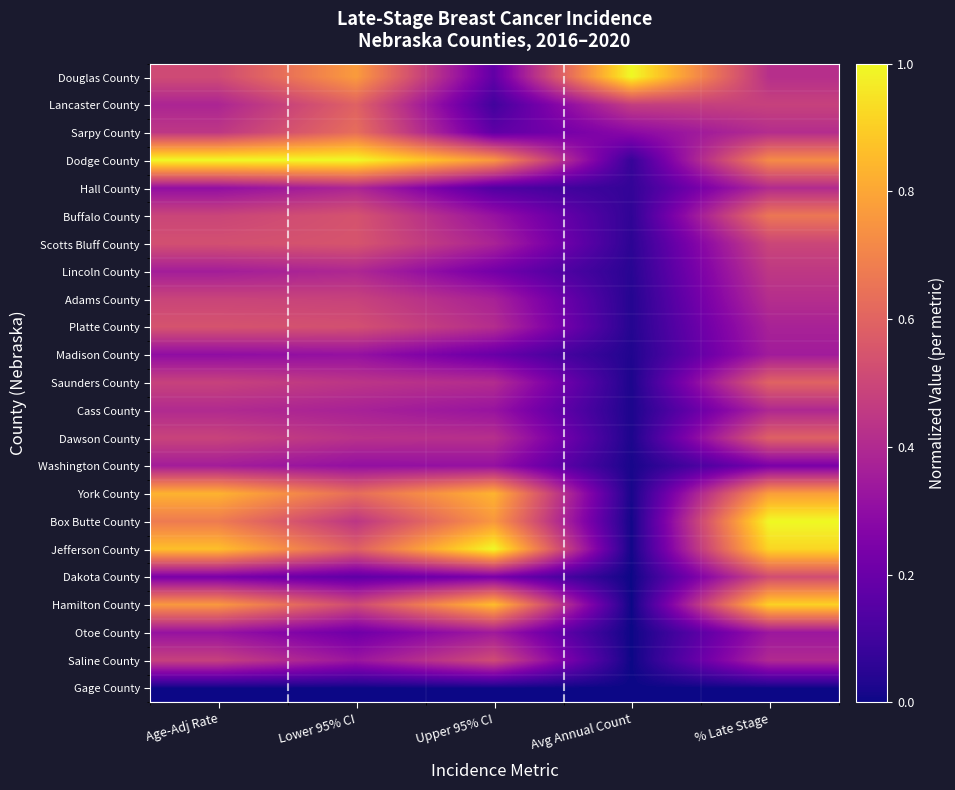

Reading left to right, extract all data points from this chart.

Douglas County: Age-Adj Rate=0.5	Lower 95% CI=0.8	Upper 95% CI=0.2	Avg Annual Count=1.0	% Late Stage=0.4
Lancaster County: Age-Adj Rate=0.4	Lower 95% CI=0.6	Upper 95% CI=0.1	Avg Annual Count=0.5	% Late Stage=0.5
Sarpy County: Age-Adj Rate=0.4	Lower 95% CI=0.6	Upper 95% CI=0.2	Avg Annual Count=0.3	% Late Stage=0.4
Dodge County: Age-Adj Rate=1.0	Lower 95% CI=1.0	Upper 95% CI=0.8	Avg Annual Count=0.1	% Late Stage=0.7
Hall County: Age-Adj Rate=0.3	Lower 95% CI=0.4	Upper 95% CI=0.1	Avg Annual Count=0.1	% Late Stage=0.4
Buffalo County: Age-Adj Rate=0.5	Lower 95% CI=0.5	Upper 95% CI=0.3	Avg Annual Count=0.1	% Late Stage=0.7
Scotts Bluff County: Age-Adj Rate=0.5	Lower 95% CI=0.5	Upper 95% CI=0.4	Avg Annual Count=0.1	% Late Stage=0.5
Lincoln County: Age-Adj Rate=0.4	Lower 95% CI=0.4	Upper 95% CI=0.2	Avg Annual Count=0.0	% Late Stage=0.5
Adams County: Age-Adj Rate=0.5	Lower 95% CI=0.5	Upper 95% CI=0.4	Avg Annual Count=0.0	% Late Stage=0.4
Platte County: Age-Adj Rate=0.5	Lower 95% CI=0.5	Upper 95% CI=0.4	Avg Annual Count=0.0	% Late Stage=0.4
Madison County: Age-Adj Rate=0.3	Lower 95% CI=0.3	Upper 95% CI=0.2	Avg Annual Count=0.0	% Late Stage=0.4
Saunders County: Age-Adj Rate=0.5	Lower 95% CI=0.4	Upper 95% CI=0.4	Avg Annual Count=0.0	% Late Stage=0.6
Cass County: Age-Adj Rate=0.4	Lower 95% CI=0.4	Upper 95% CI=0.3	Avg Annual Count=0.0	% Late Stage=0.4
Dawson County: Age-Adj Rate=0.5	Lower 95% CI=0.4	Upper 95% CI=0.4	Avg Annual Count=0.0	% Late Stage=0.6
Washington County: Age-Adj Rate=0.4	Lower 95% CI=0.3	Upper 95% CI=0.3	Avg Annual Count=0.0	% Late Stage=0.2
York County: Age-Adj Rate=0.8	Lower 95% CI=0.6	Upper 95% CI=0.8	Avg Annual Count=0.0	% Late Stage=0.8
Box Butte County: Age-Adj Rate=0.7	Lower 95% CI=0.4	Upper 95% CI=0.8	Avg Annual Count=0.0	% Late Stage=1.0
Jefferson County: Age-Adj Rate=0.9	Lower 95% CI=0.6	Upper 95% CI=1.0	Avg Annual Count=0.0	% Late Stage=0.9
Dakota County: Age-Adj Rate=0.2	Lower 95% CI=0.2	Upper 95% CI=0.2	Avg Annual Count=0.0	% Late Stage=0.5
Hamilton County: Age-Adj Rate=0.8	Lower 95% CI=0.5	Upper 95% CI=0.9	Avg Annual Count=0.0	% Late Stage=0.9
Otoe County: Age-Adj Rate=0.3	Lower 95% CI=0.2	Upper 95% CI=0.3	Avg Annual Count=0.0	% Late Stage=0.3
Saline County: Age-Adj Rate=0.5	Lower 95% CI=0.3	Upper 95% CI=0.5	Avg Annual Count=0.0	% Late Stage=0.4
Gage County: Age-Adj Rate=0.0	Lower 95% CI=0.0	Upper 95% CI=0.0	Avg Annual Count=0.0	% Late Stage=0.0